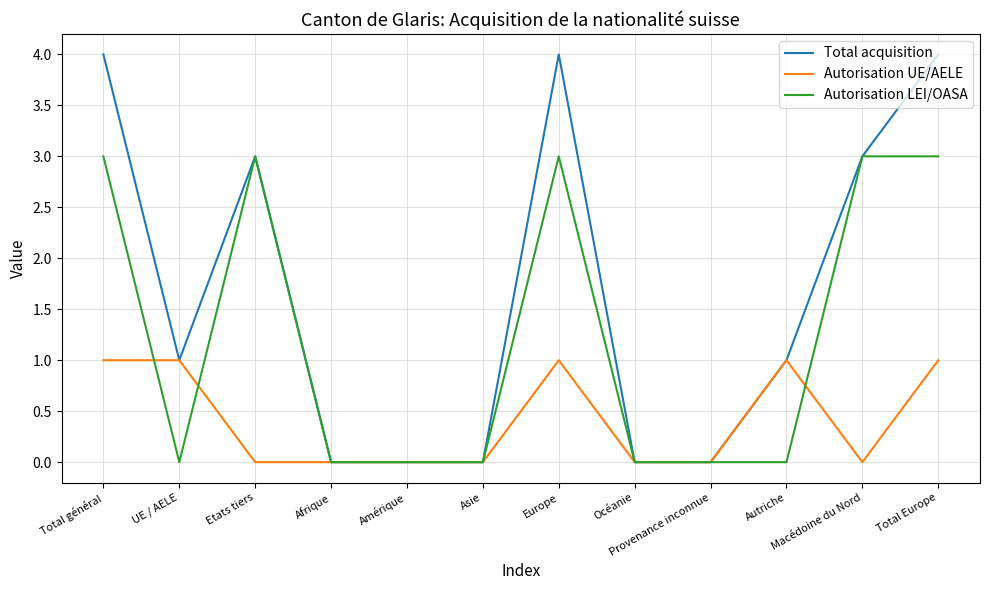

What value does the Total acquisition series have at Etats tiers?

3